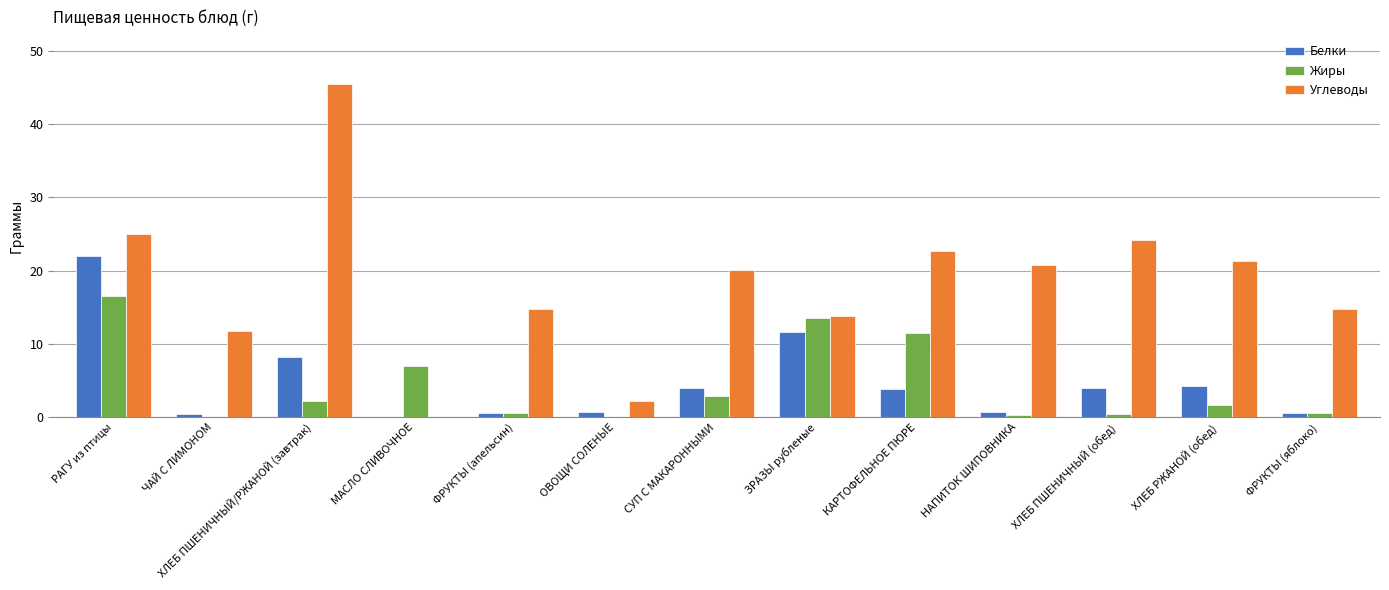

What is the highest value of the Жиры series?

16.5